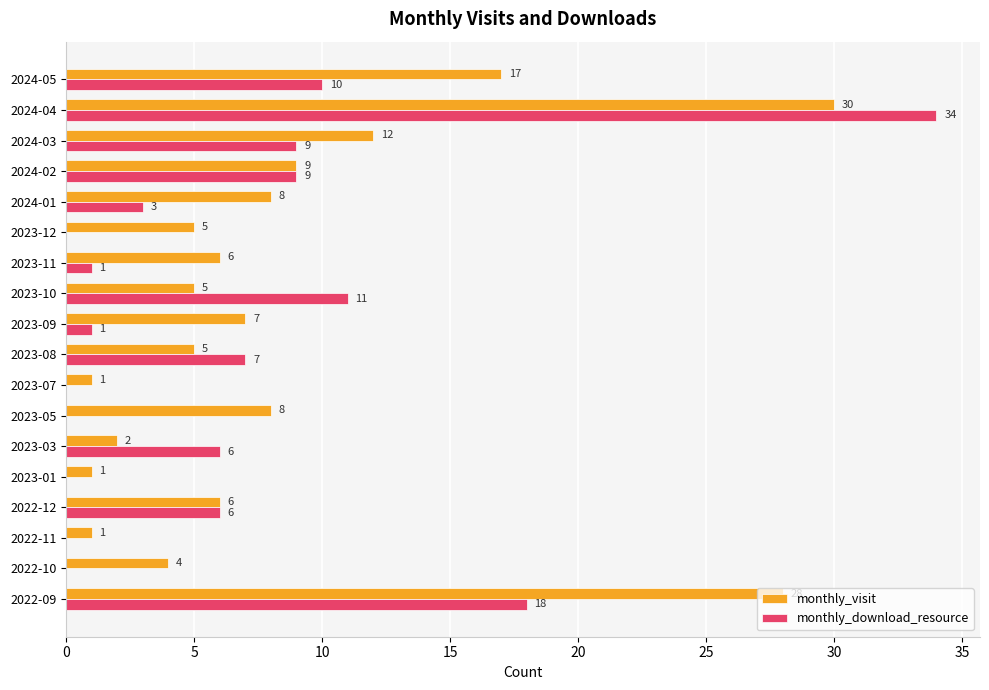

What are all the series names shown in the legend?

monthly_visit, monthly_download_resource